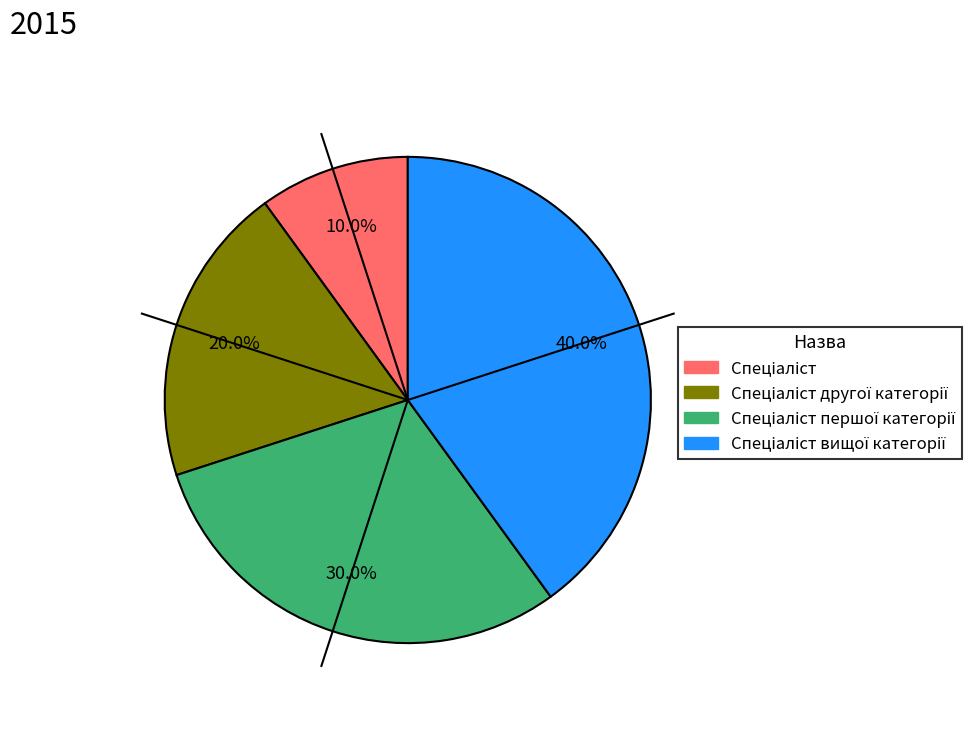

Is there any slice that represents more than half of the pie?

No